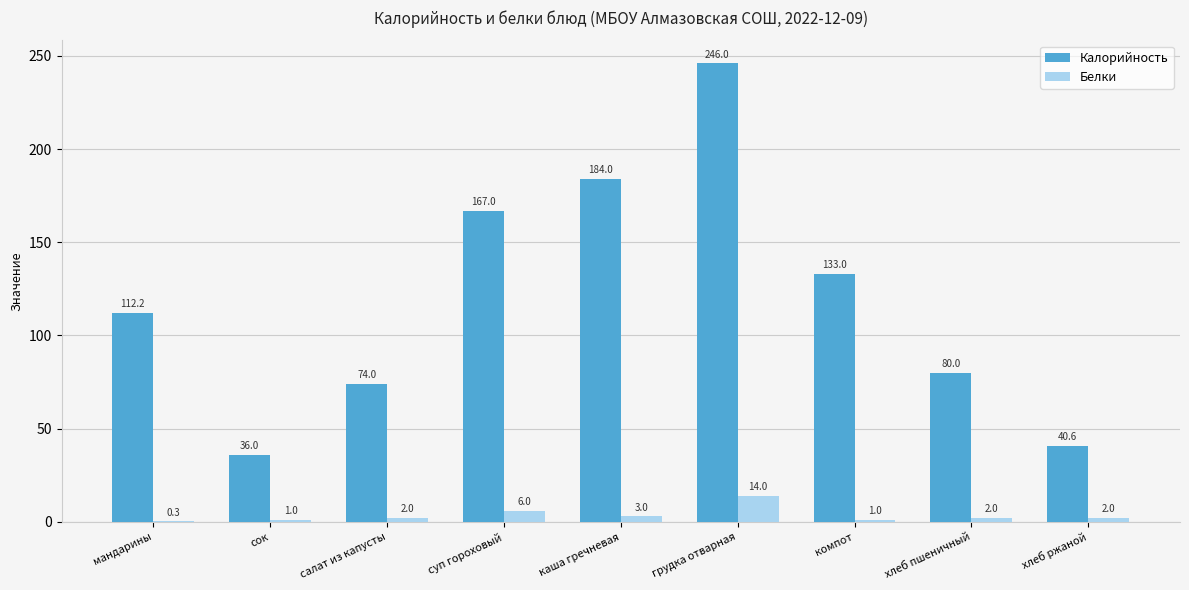

What is the maximum value for Калорийность?

246.0